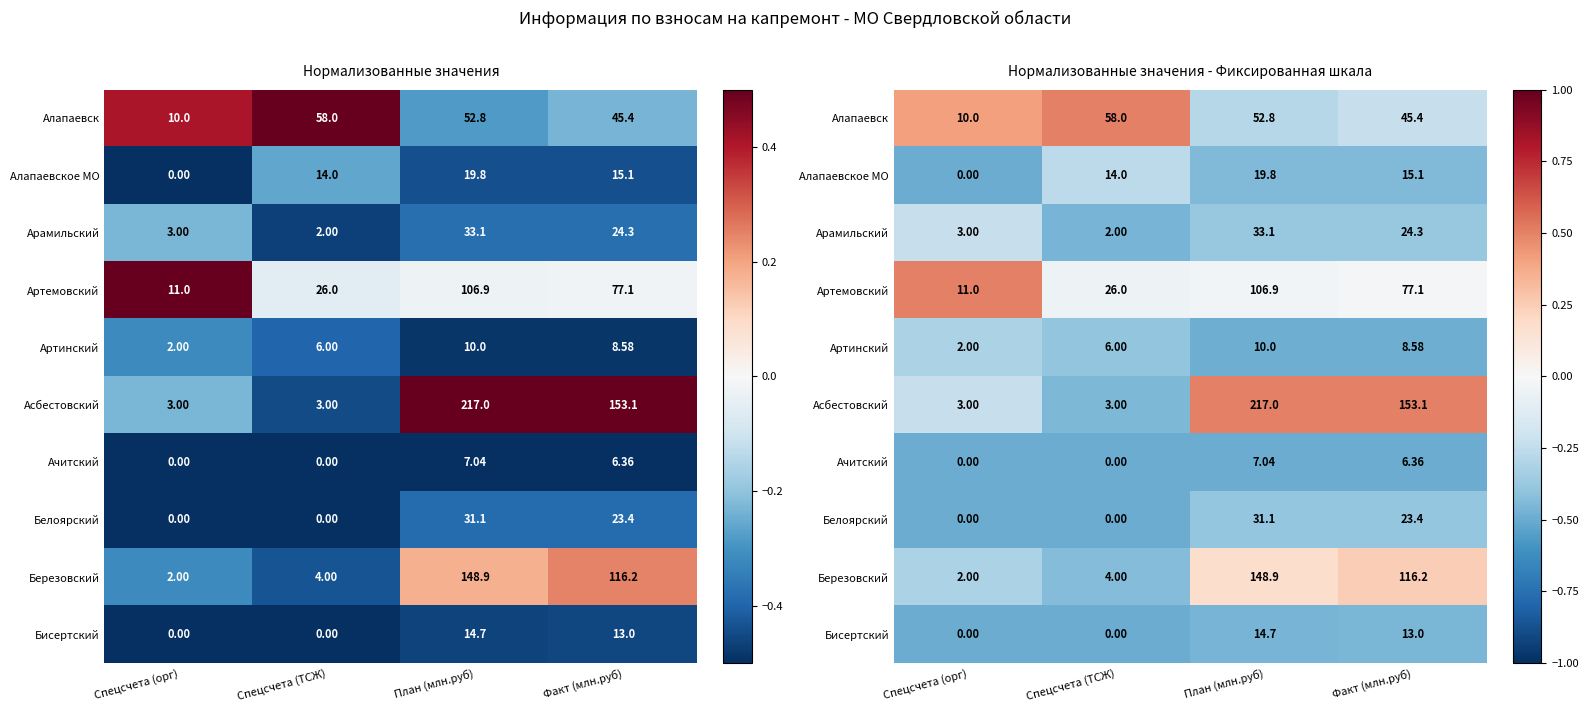

Rank the series at Спецсчета (ТСЖ) from highest to lowest value.

Алапаевск, Артемовский, Алапаевское МО, Артинский, Березовский, Асбестовский, Арамильский, Ачитский, Белоярский, Бисертский